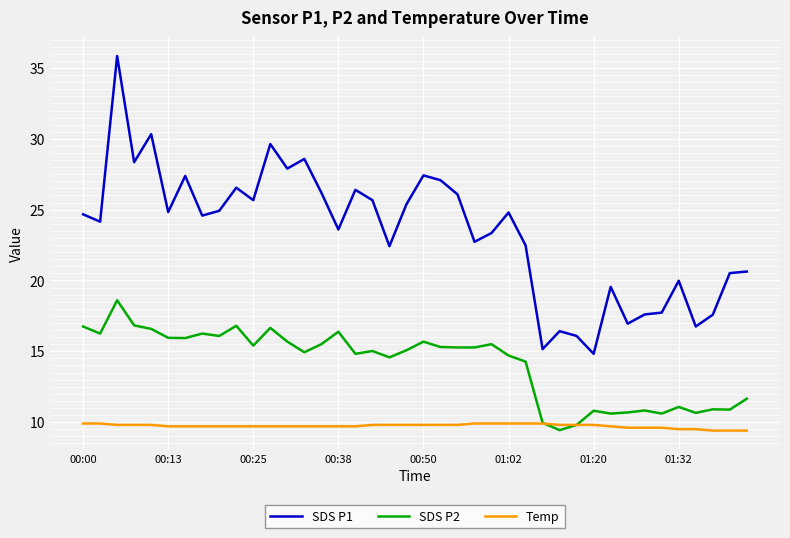

True or false: SDS P2 and SDS P1 cross at least once.

False